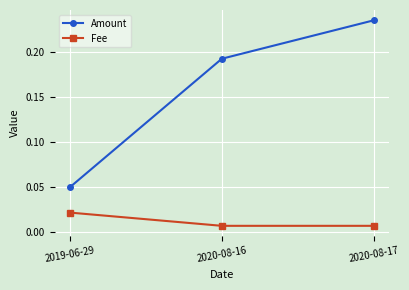

The Amount series shows 0.3 at 2020-08-17. True or false?

False